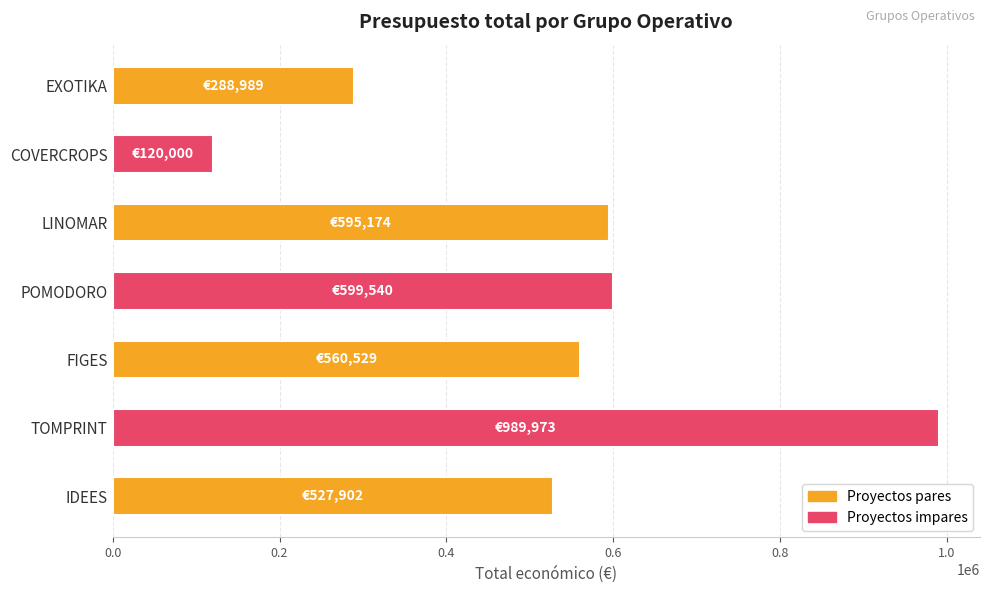

At which category does the chart reach its peak across all series?

TOMPRINT